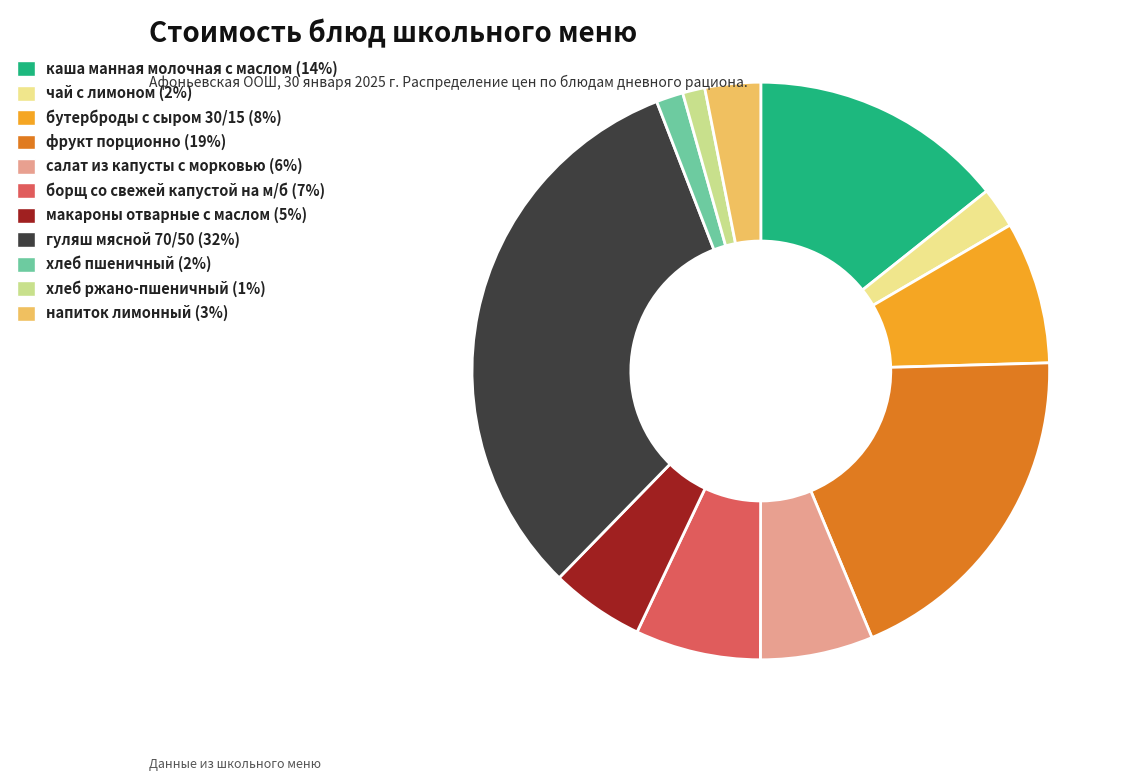

What is the largest slice in the pie chart?

гуляш мясной 70/50